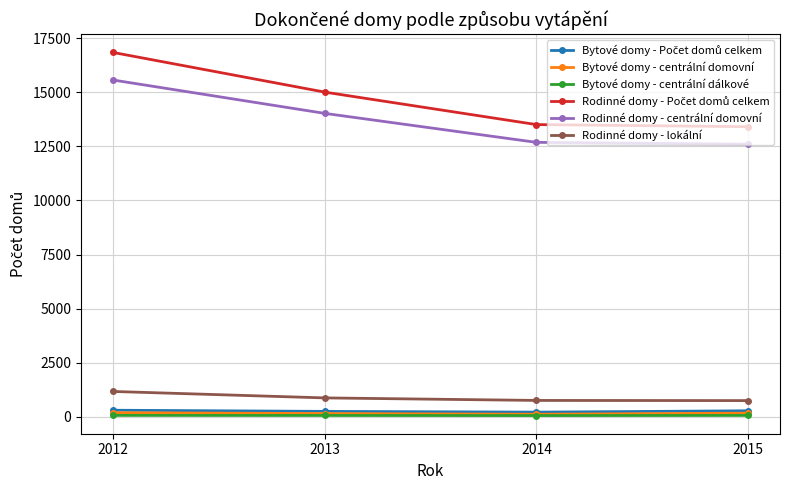

At which category is the sum across all series the highest?

2012